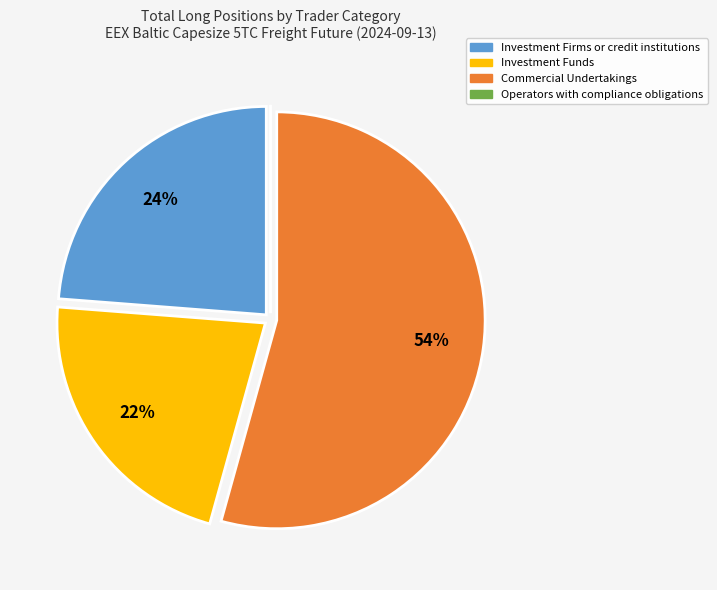

Is it true that Commercial Undertakings is 63% of the pie?

False